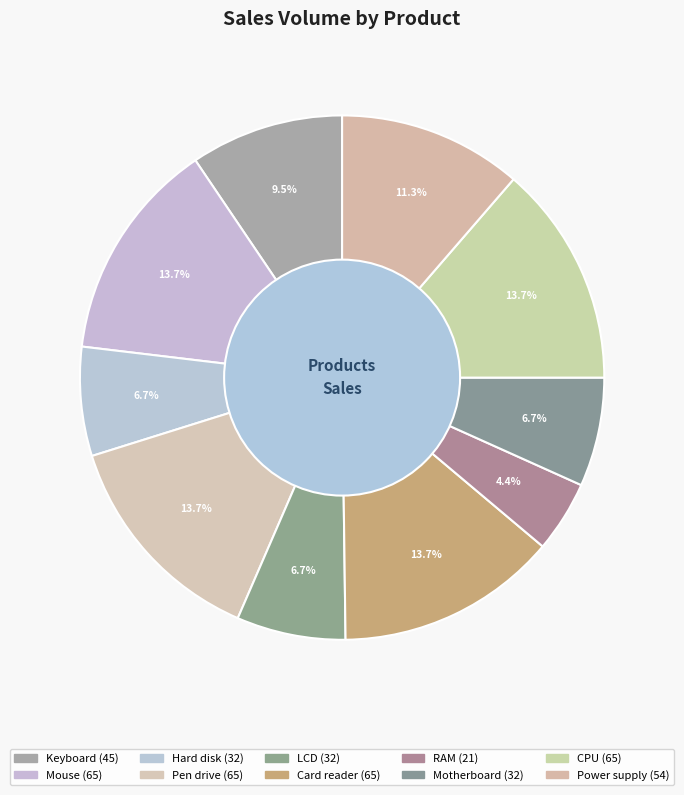

To the nearest percent, what portion does Motherboard represent?

7%